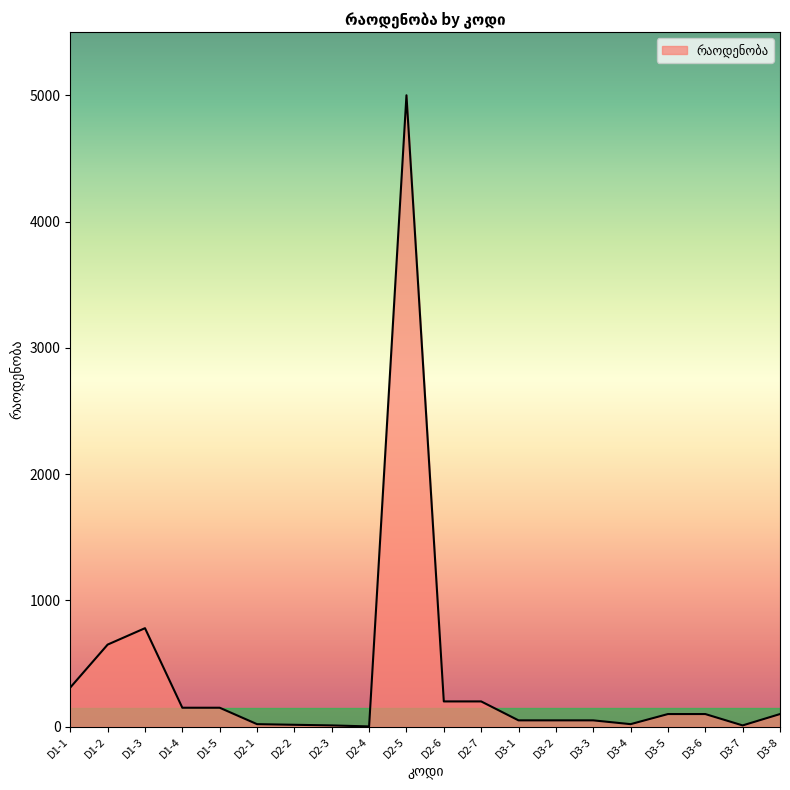

At which category does the chart reach its peak across all series?

D2-5